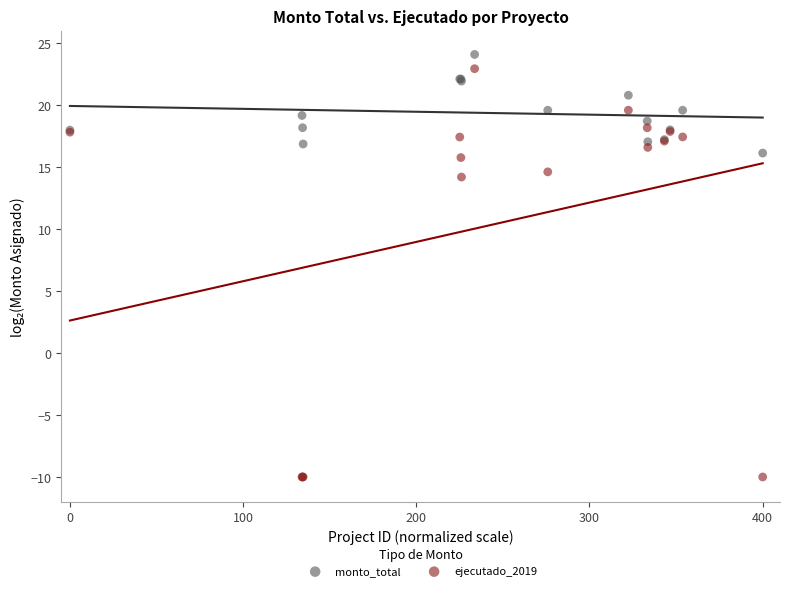

In the ejecutado_2019 series, what Y value is closest to 6?

14.2